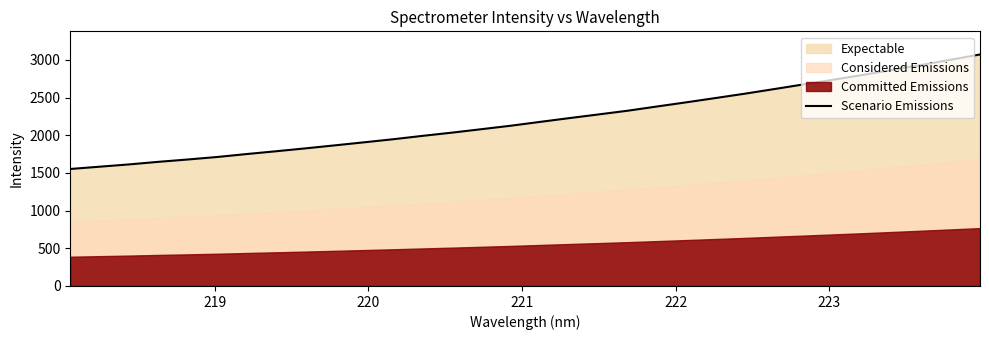

What is the lowest value of the Scenario Emissions series?

1552.9